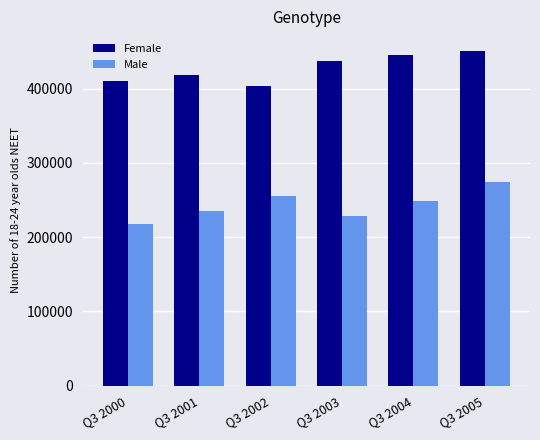

Where is Male nearest to the value 246000?

Q3 2004